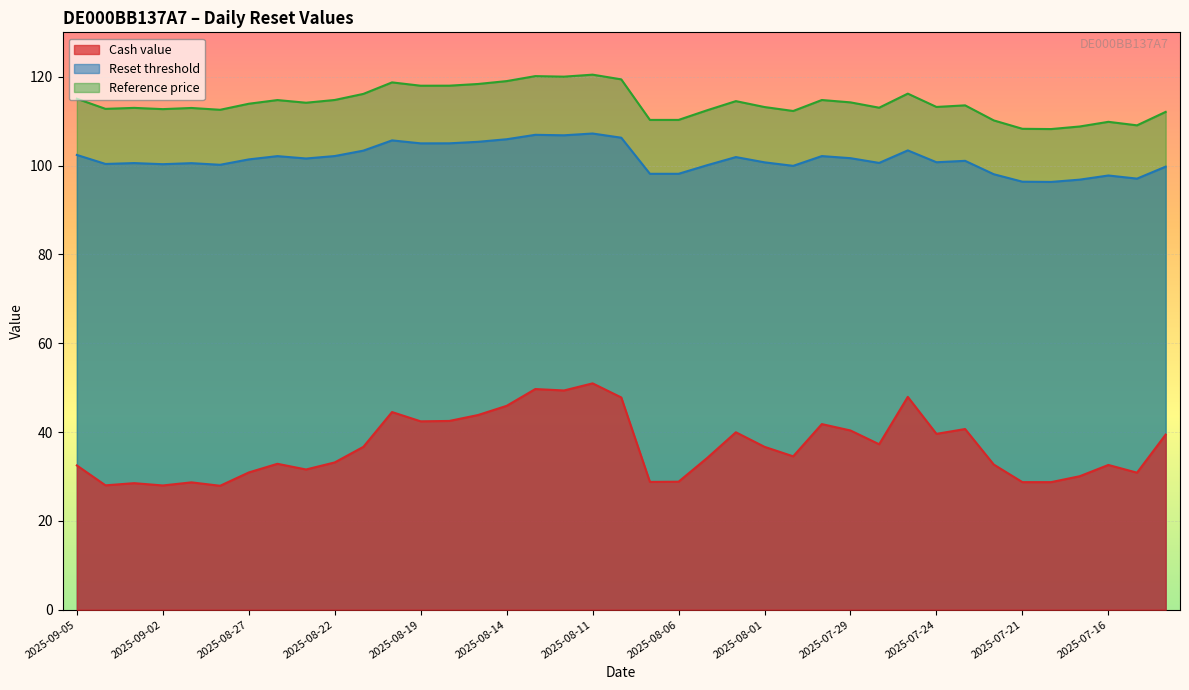

How many interior local peaks does the Reset threshold series have?

11